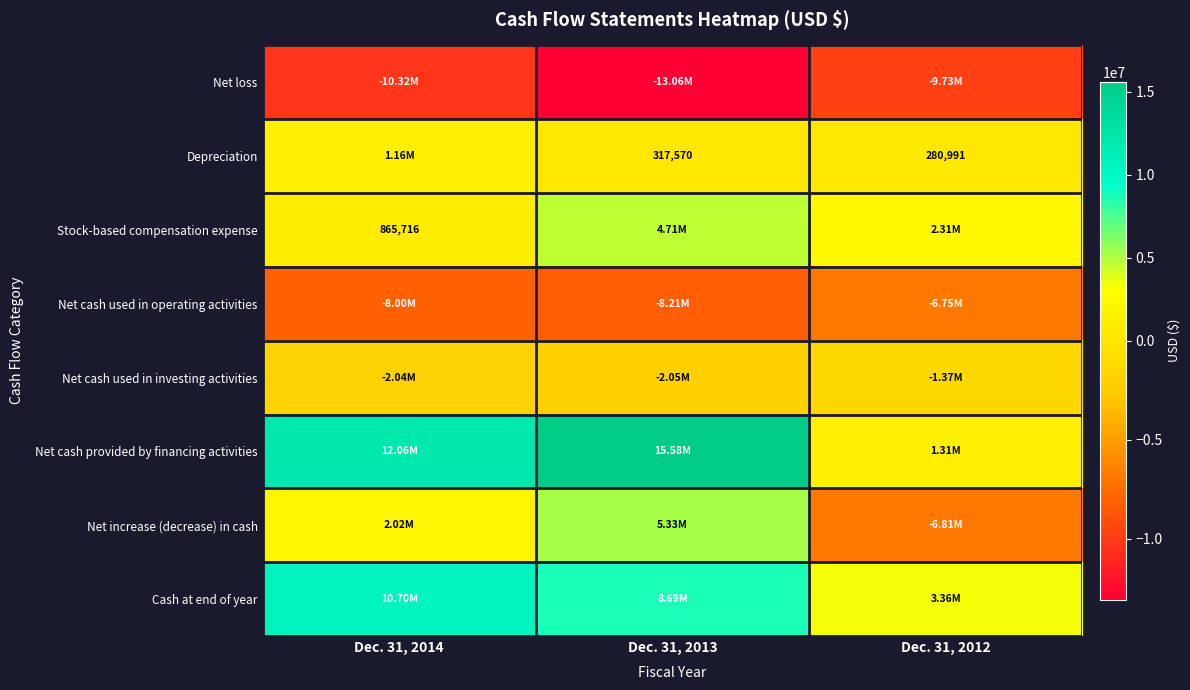

The Net loss series shows -9732399 at Dec. 31, 2012. True or false?

True